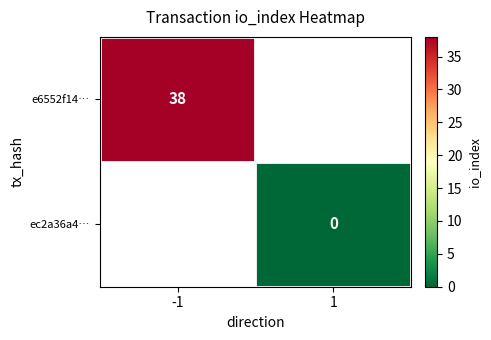

The e6552f14… series shows 38 at -1. True or false?

True